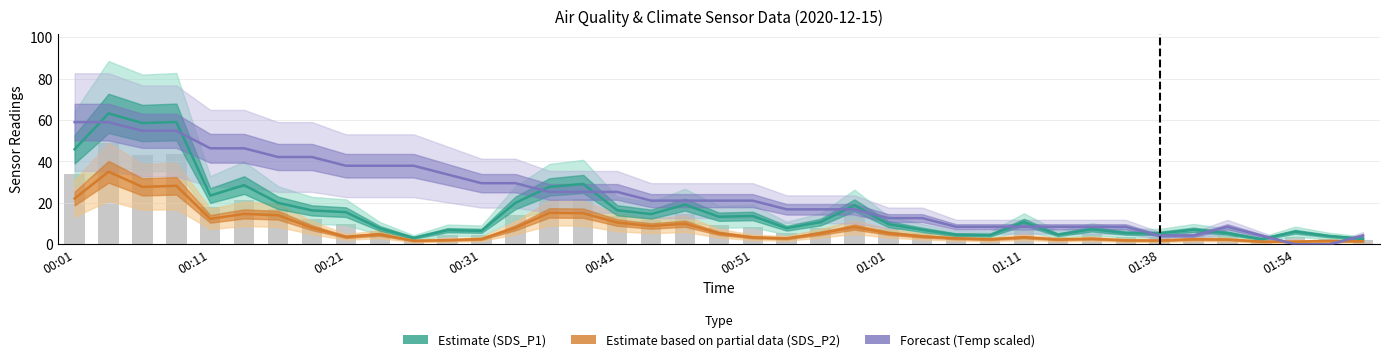

How many data points in Estimate based on partial data (SDS_P2) are less than 3?

16